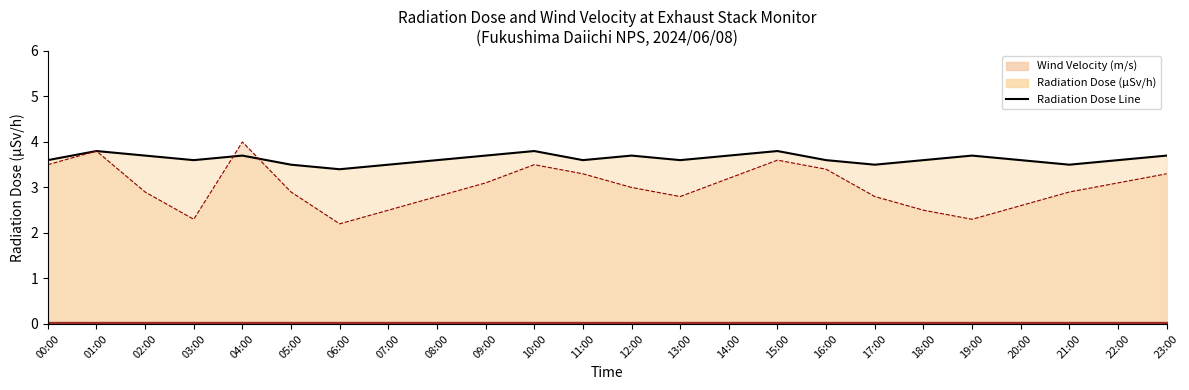

True or false: Wind Velocity (m/s) has more than 0 points higher than both neighbors.

True